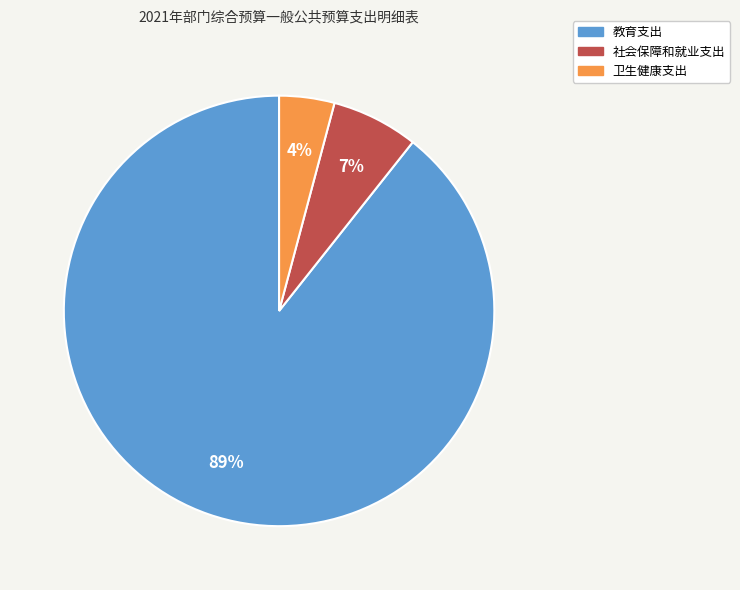

Combined, do 卫生健康支出 and 教育支出 account for over 50%?

Yes